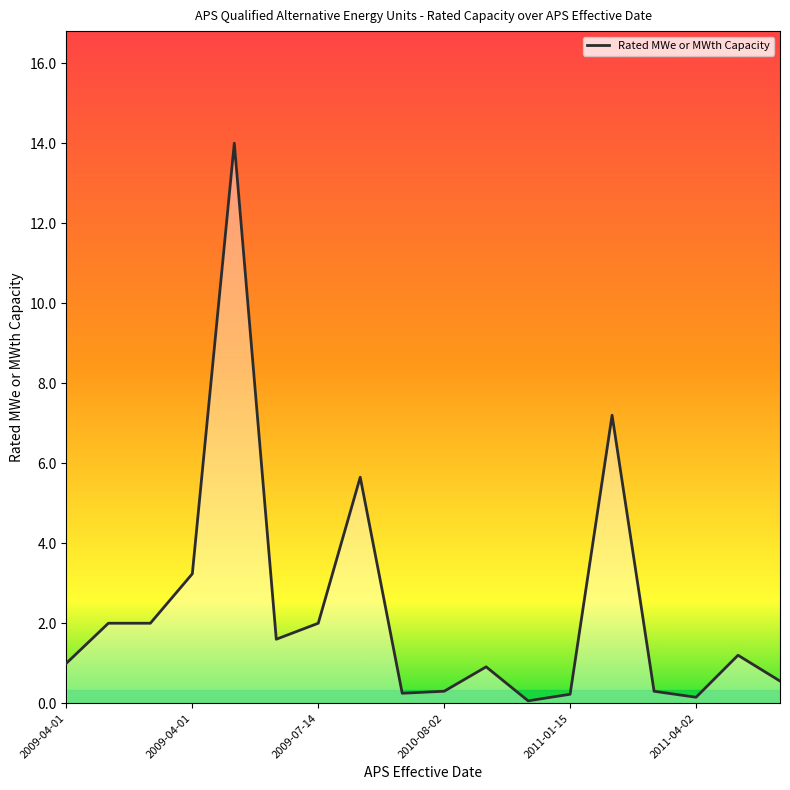

What is the maximum value shown in the chart?

14.0